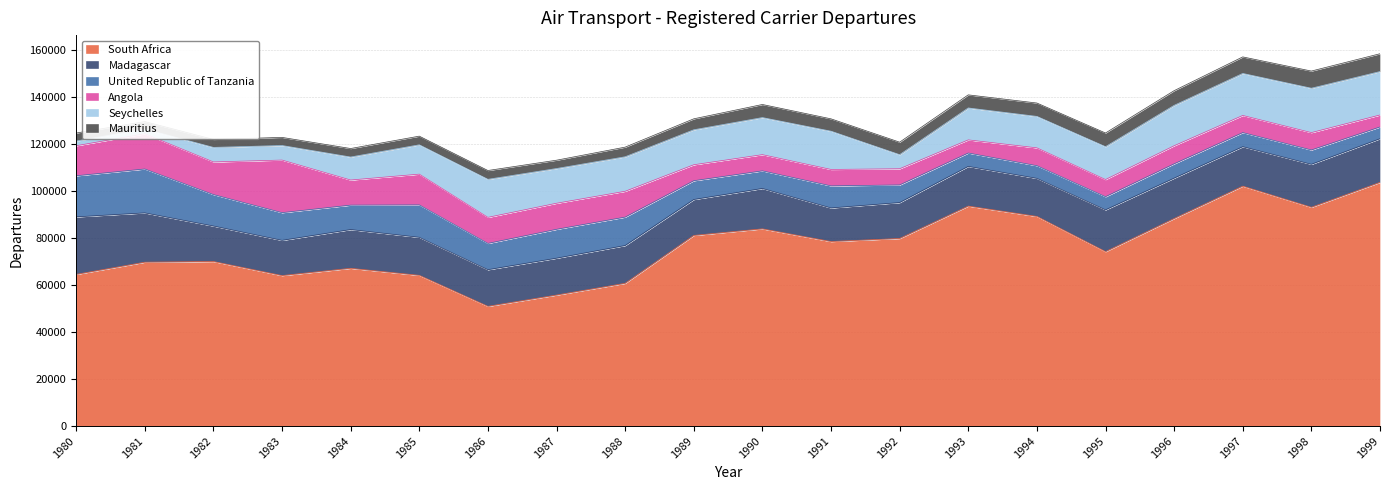

What are all the series names shown in the legend?

South Africa, Madagascar, United Republic of Tanzania, Angola, Seychelles, Mauritius